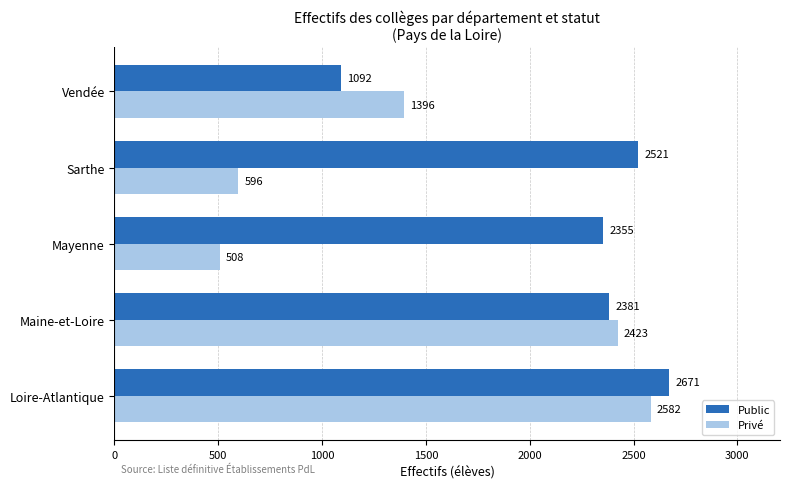

What is the average value of the Privé series?

1501